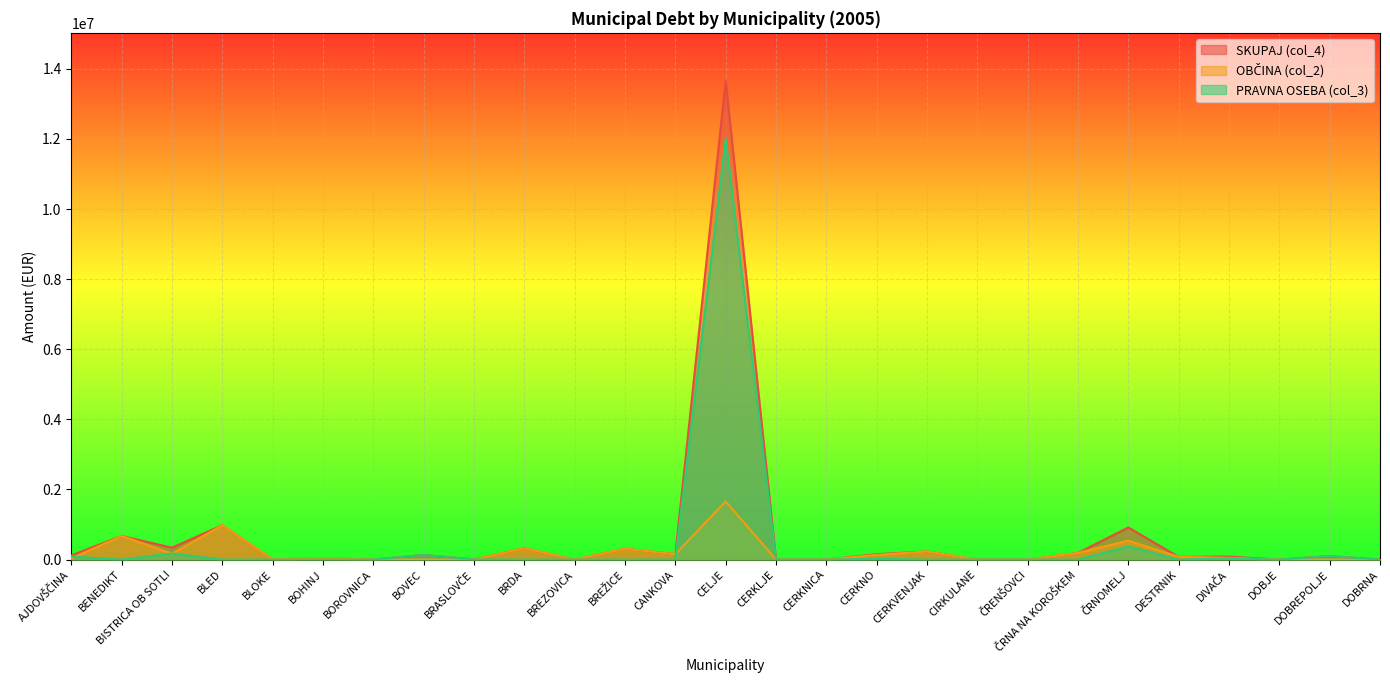

How many data points in OBČINA (col_2) are above 39990?

14